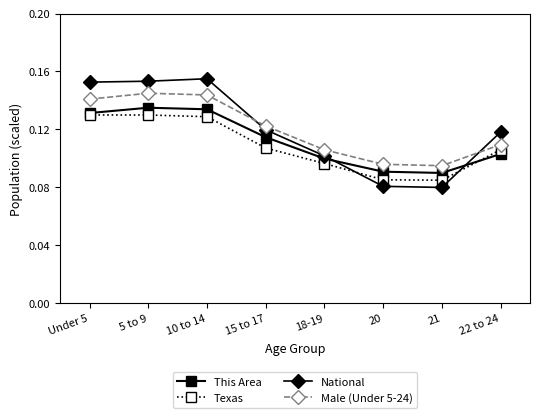

How many lines are shown in the chart?

4